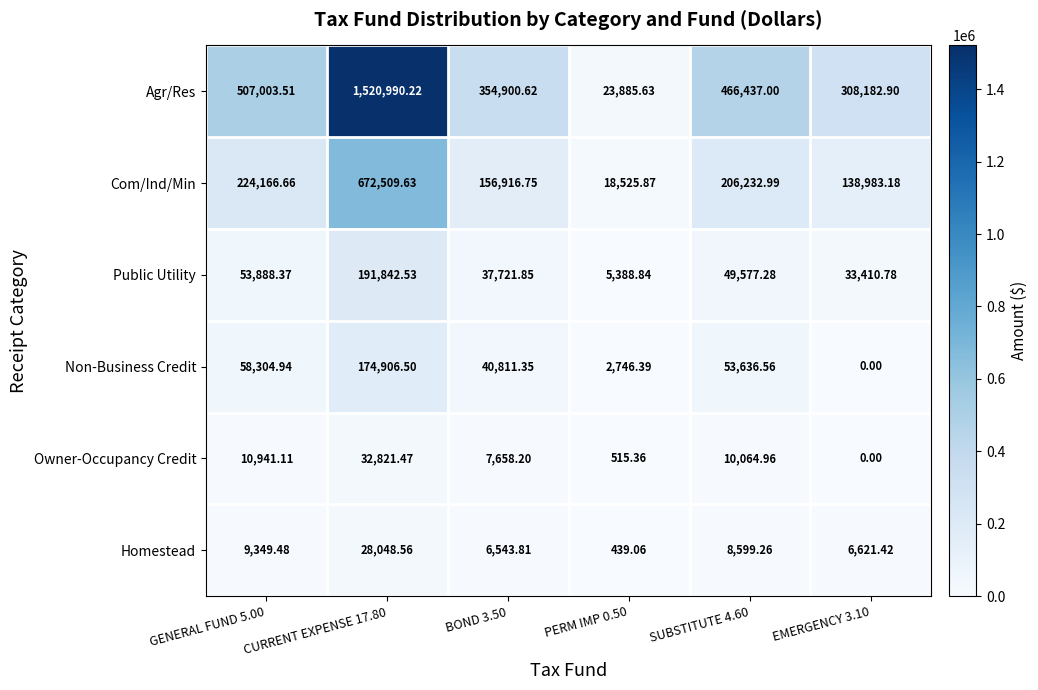

Which series has the largest total across all categories?

Agr/Res